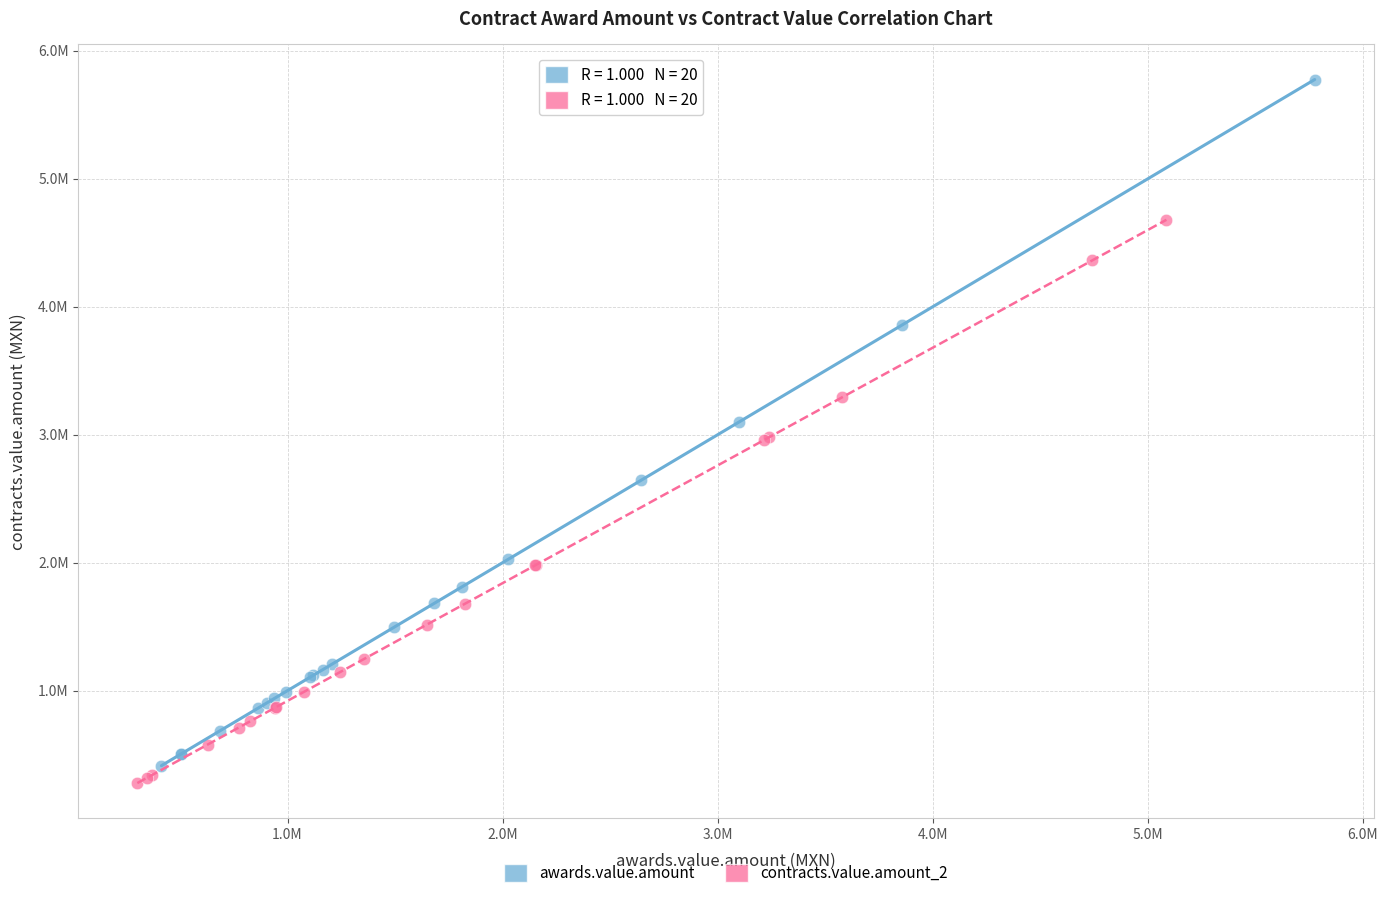

Which series has the largest Y range (max minus min)?

awards.value.amount